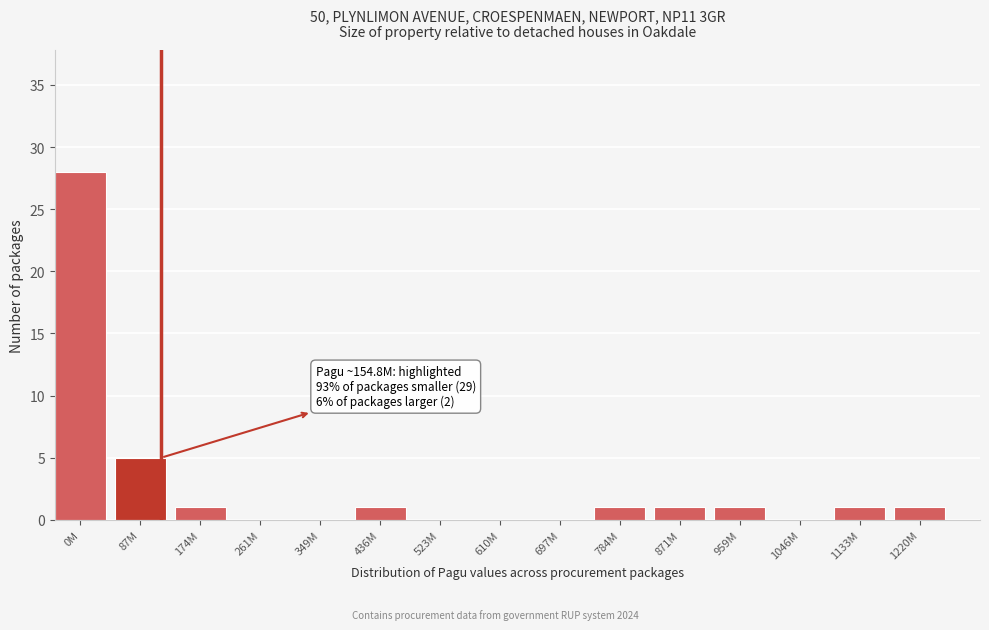

Reading left to right, what are all the values shown in this chart?

0M=28	87M=5	174M=1	261M=0	349M=0	436M=1	523M=0	610M=0	697M=0	784M=1	871M=1	959M=1	1046M=0	1133M=1	1220M=1